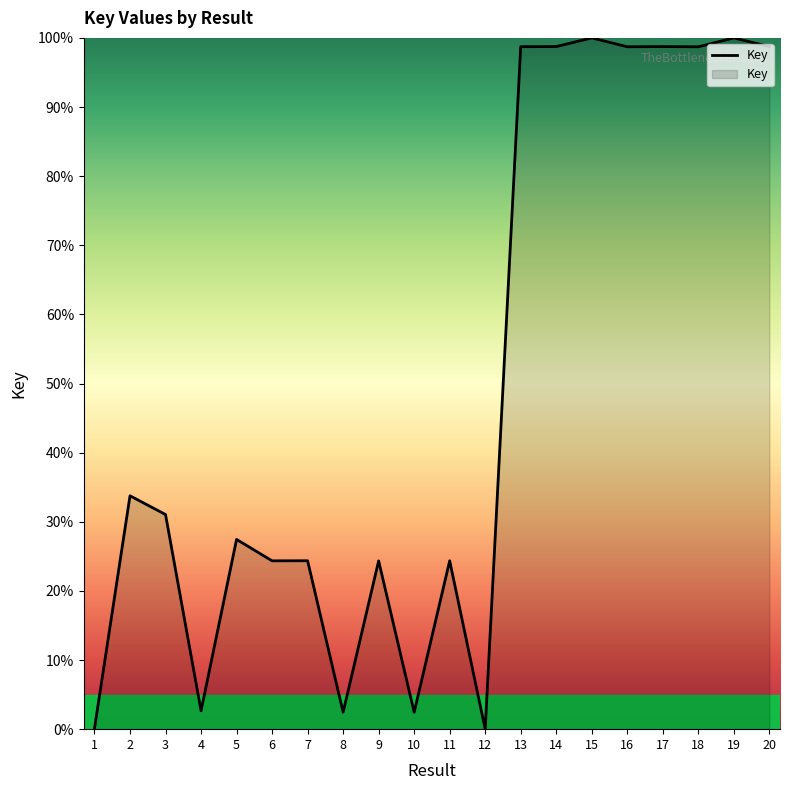

Where does the data first go above 31?

2